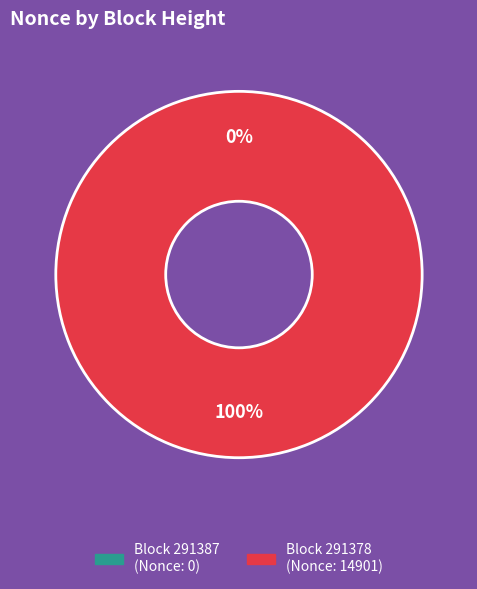

What percentage is the 291378 slice, to the nearest percent?

100%